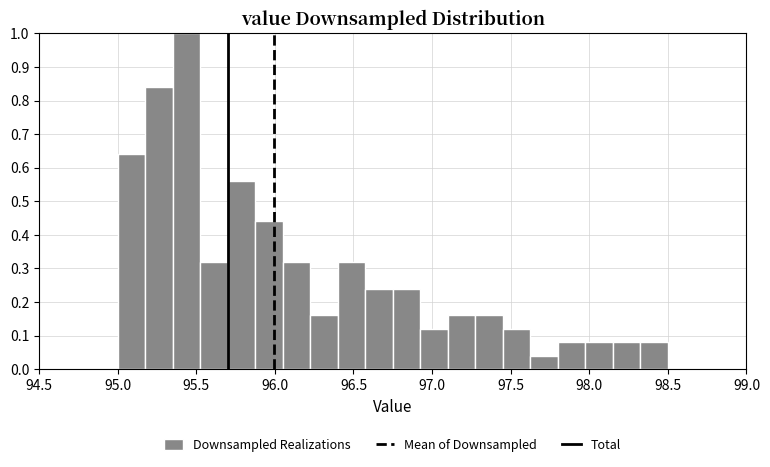

Around what value on the x-axis is the tallest bar? Give the approximate position of its centre, as read against the axis.

95.45